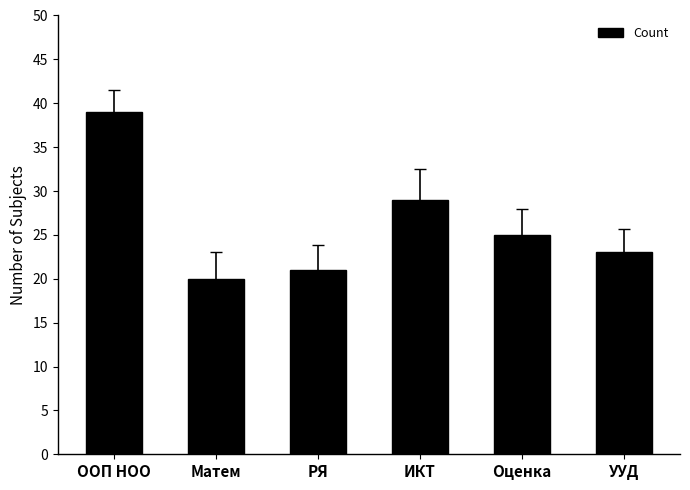

Reading left to right, list all the values displayed in this chart.

39	20	21	29	25	23